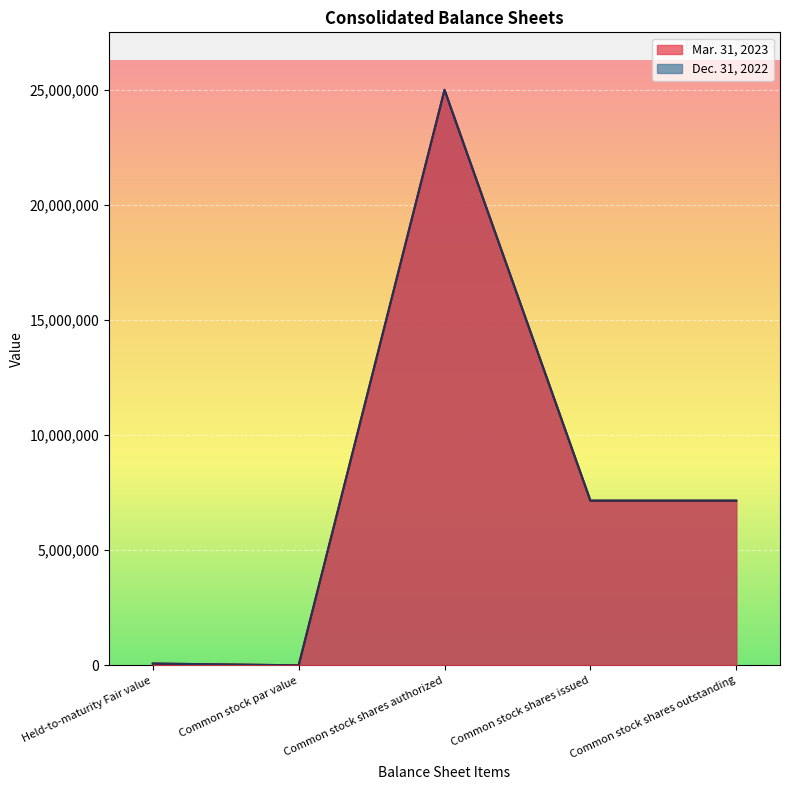

Reading left to right, transcribe all the data shown in this chart.

Mar. 31, 2023: Held-to-maturity Fair value=77073	Common stock par value=2	Common stock shares authorized=25000000	Common stock shares issued=7150757	Common stock shares outstanding=7150757
Dec. 31, 2022: Held-to-maturity Fair value=76563	Common stock par value=2	Common stock shares authorized=25000000	Common stock shares issued=7158017	Common stock shares outstanding=7158017